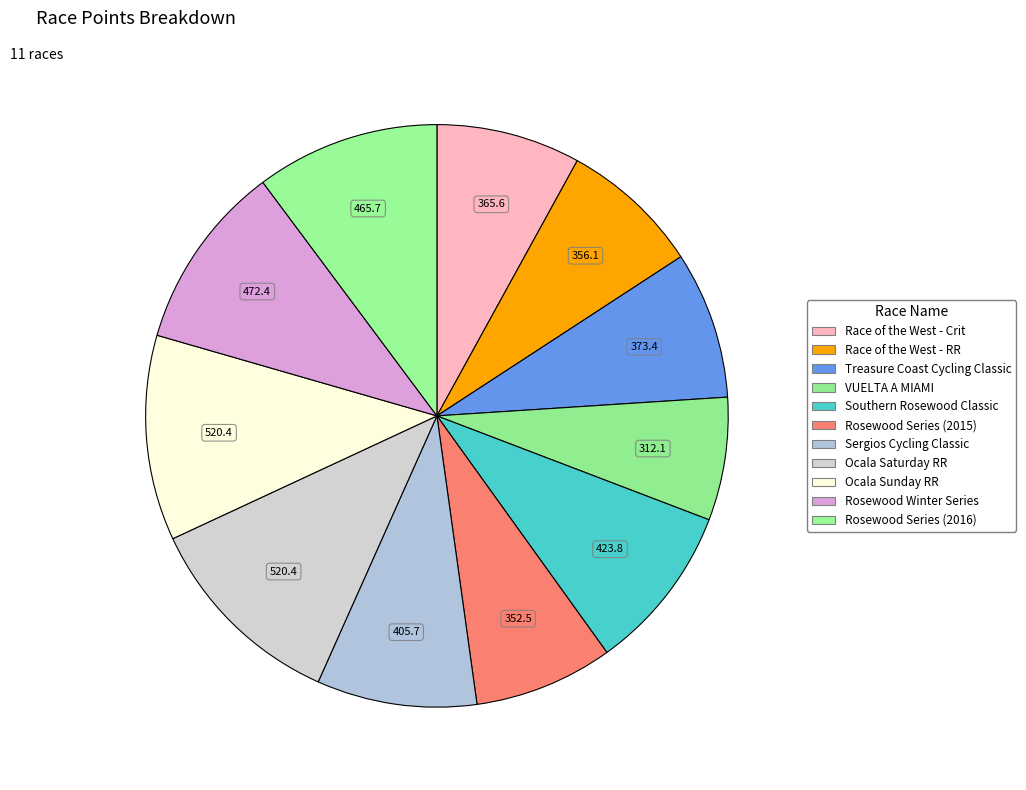

How many slices are in this pie chart?

11